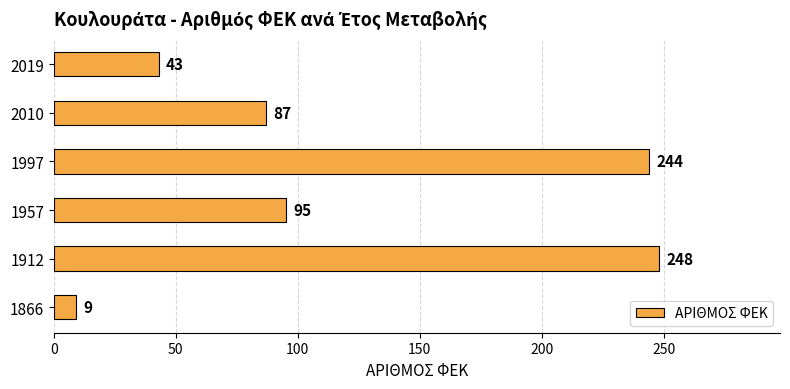

List the labels in order of value, smallest first.

1866, 2019, 2010, 1957, 1997, 1912